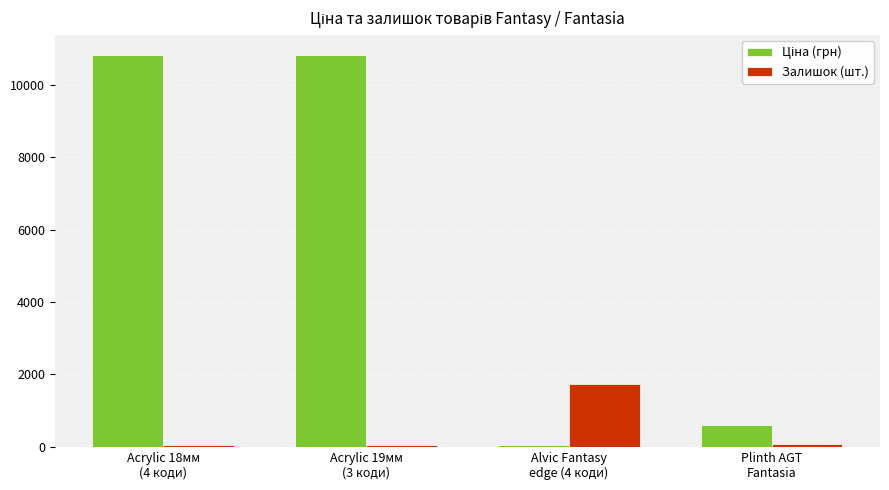

How many bars are there in each group?

2